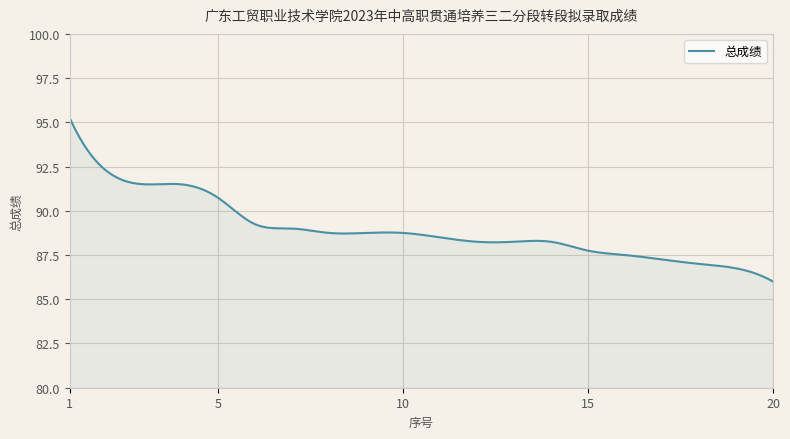

What is the minimum value shown in the chart?

86.0